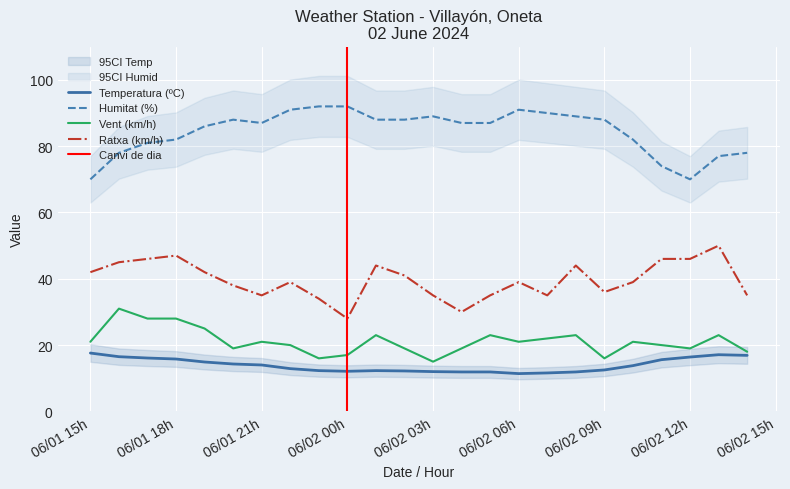

Which series has the largest total across all categories?

Humitat (%)